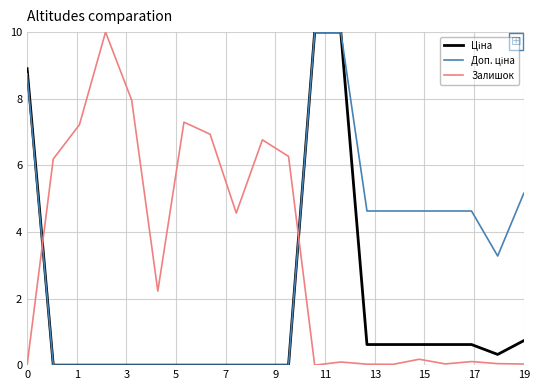

What is the greatest value displayed?

10.0